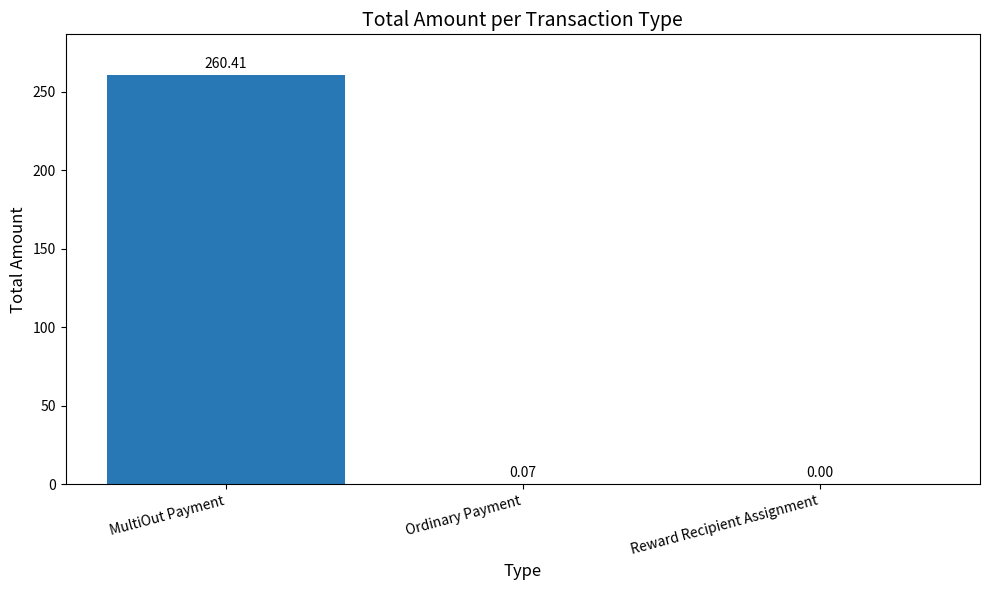

At which label is the value closest to 130?

Ordinary Payment